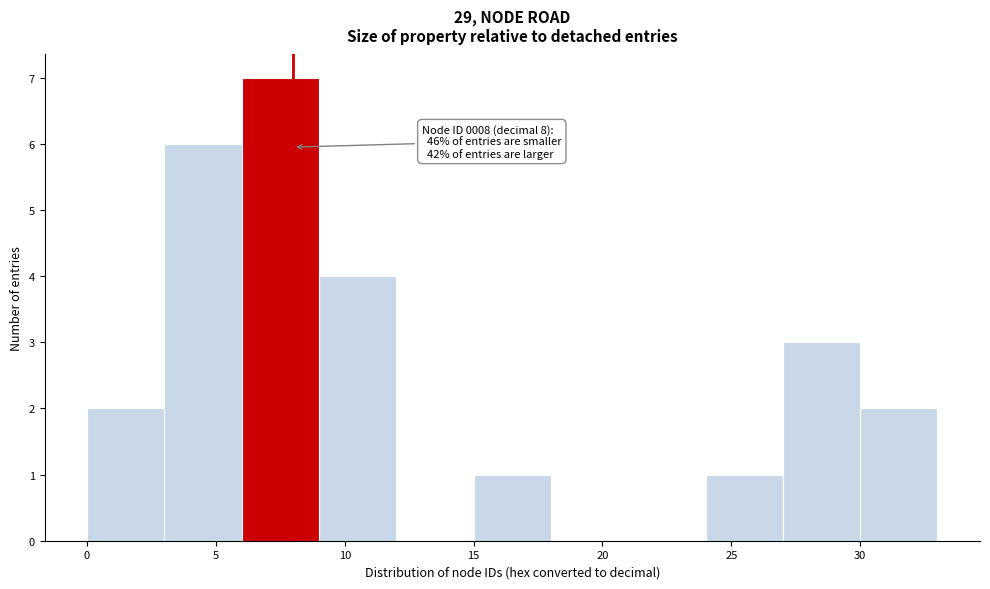

Over which range of the x-axis is the bar tallest?

6 to 9